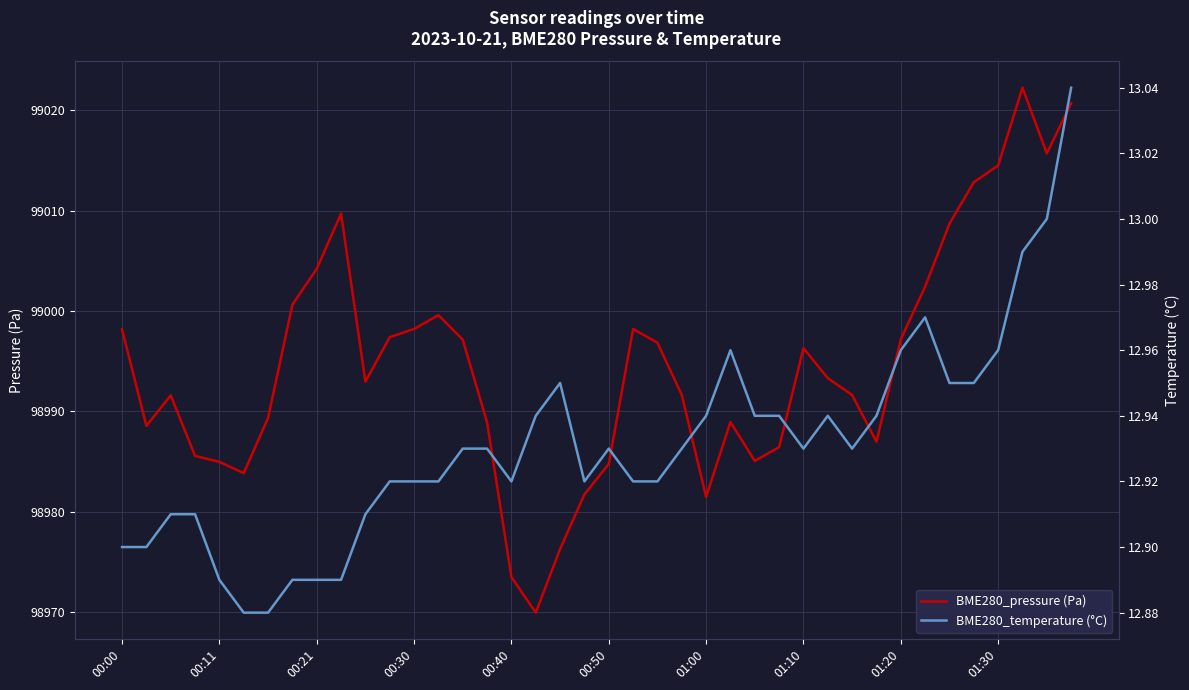

What is the difference between the highest and lowest values at 29?

98980.4